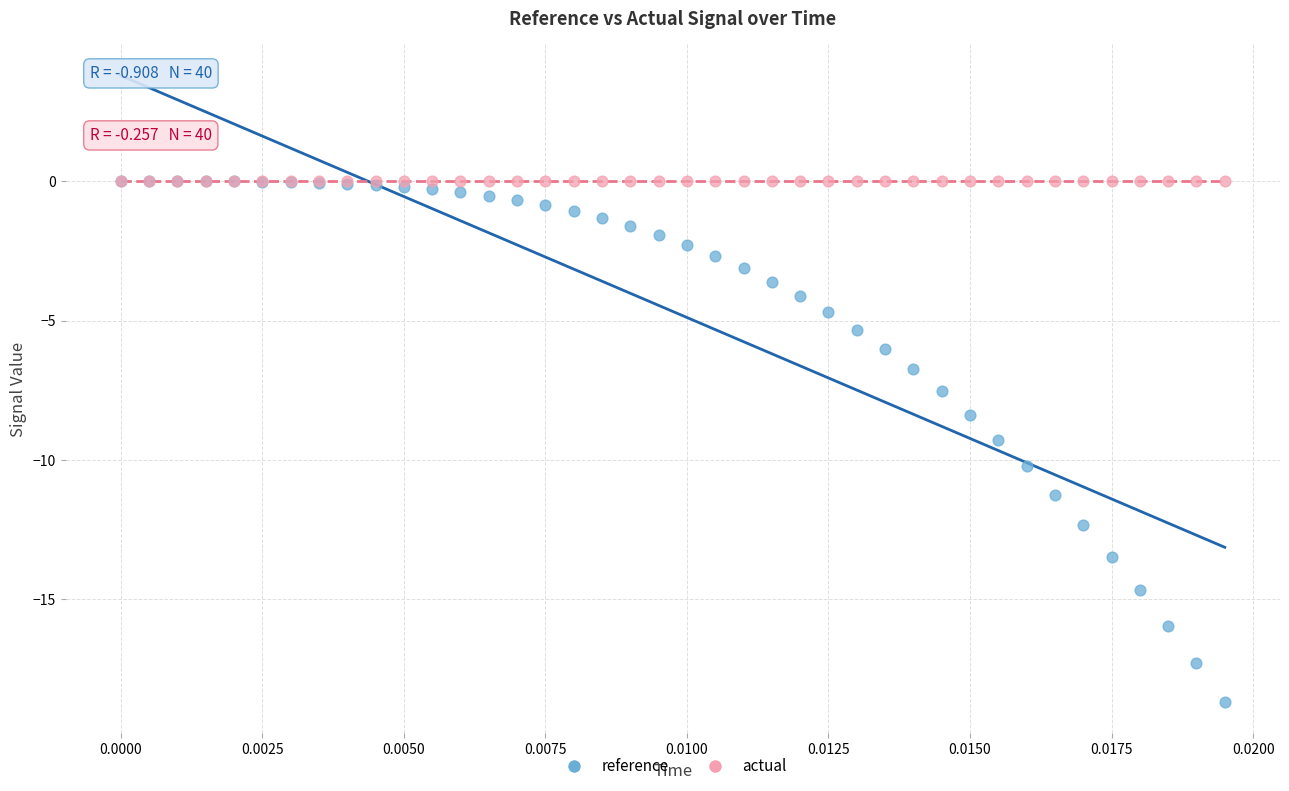

Across all series, what Y value is closest to -9?

-9.3